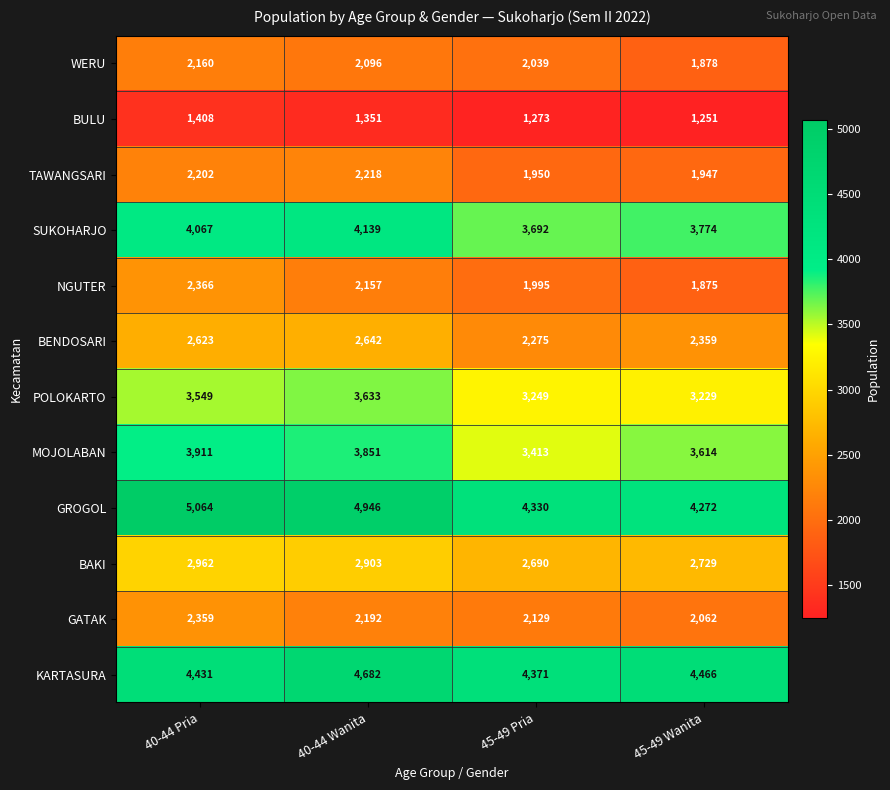

List the series in order of their peak value, highest first.

GROGOL, KARTASURA, SUKOHARJO, MOJOLABAN, POLOKARTO, BAKI, BENDOSARI, NGUTER, GATAK, TAWANGSARI, WERU, BULU